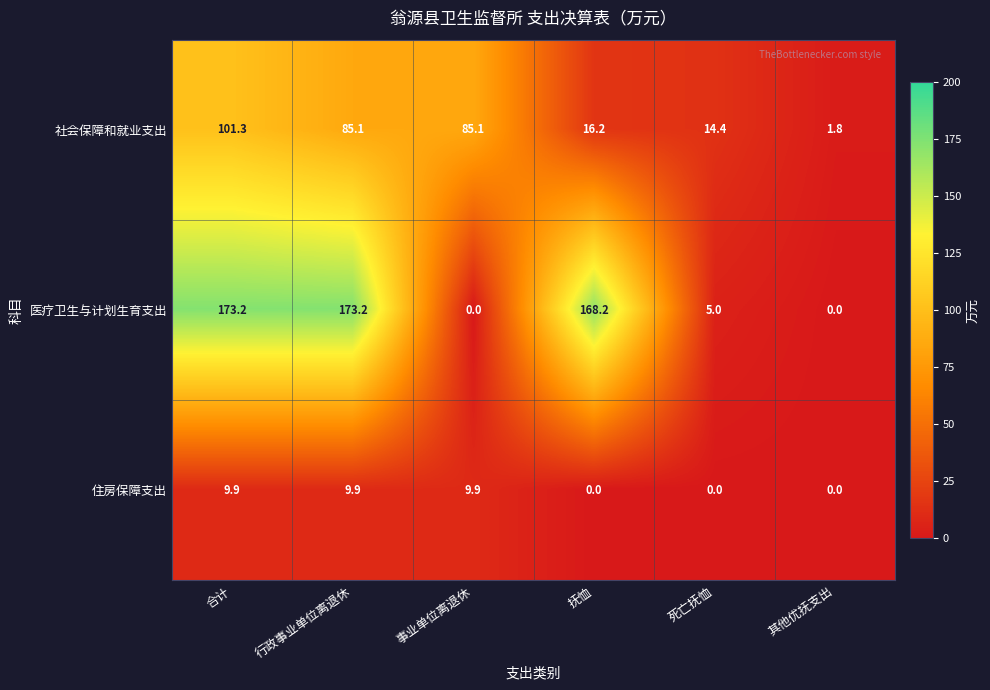

The 医疗卫生与计划生育支出 series shows -108.2 at 其他优抚支出. True or false?

False